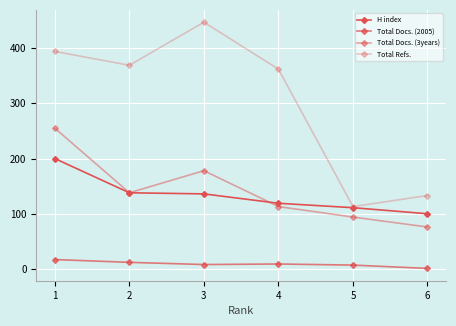

True or false: Total Refs. and Total Docs. (2005) intersect in this chart.

False